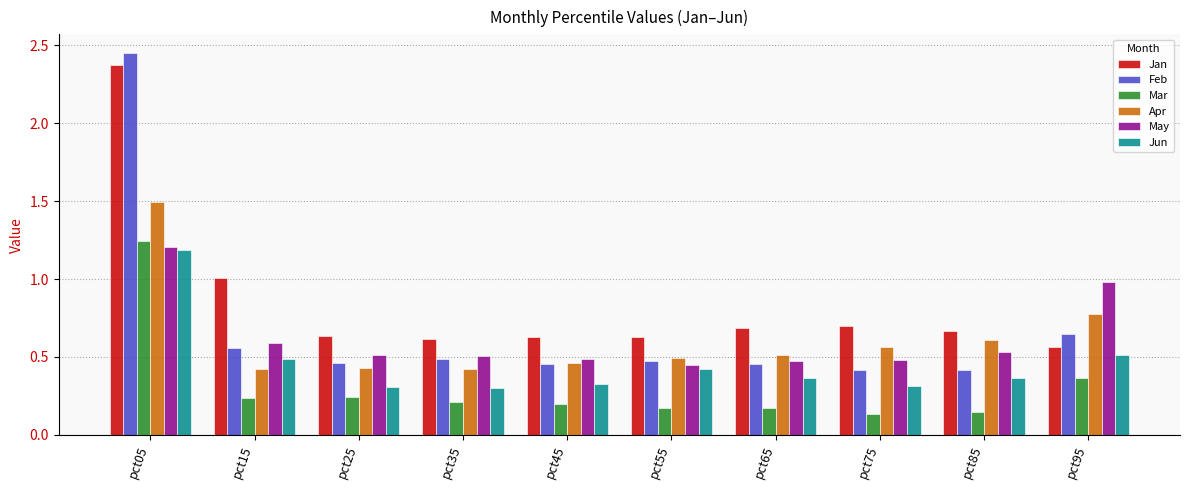

What is the sum of the Apr values at pct05 and pct55?

2.0